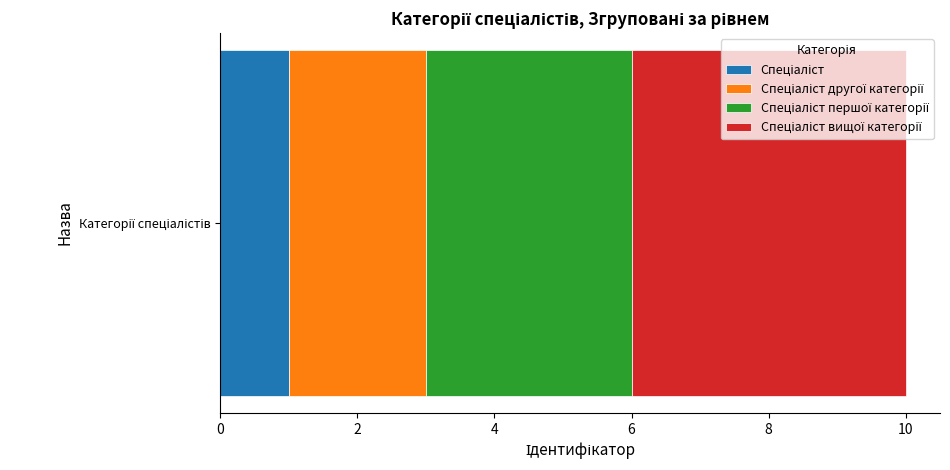

How many categories are shown in the chart?

1